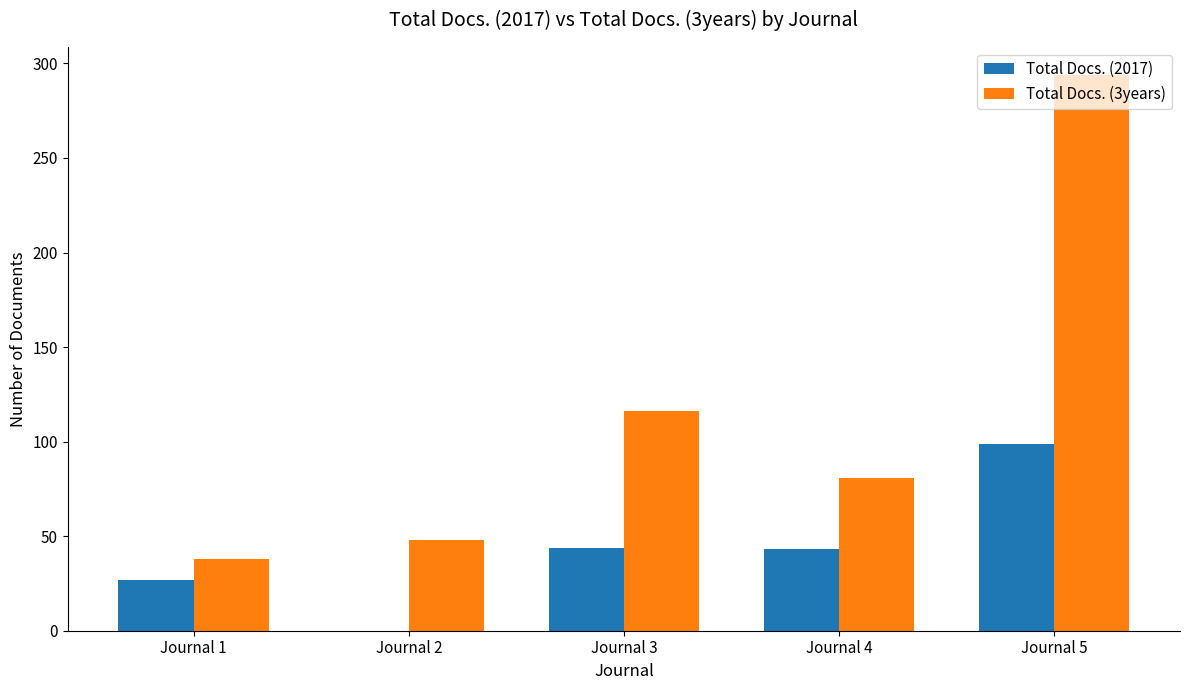

What are all the series names shown in the legend?

Total Docs. (2017), Total Docs. (3years)